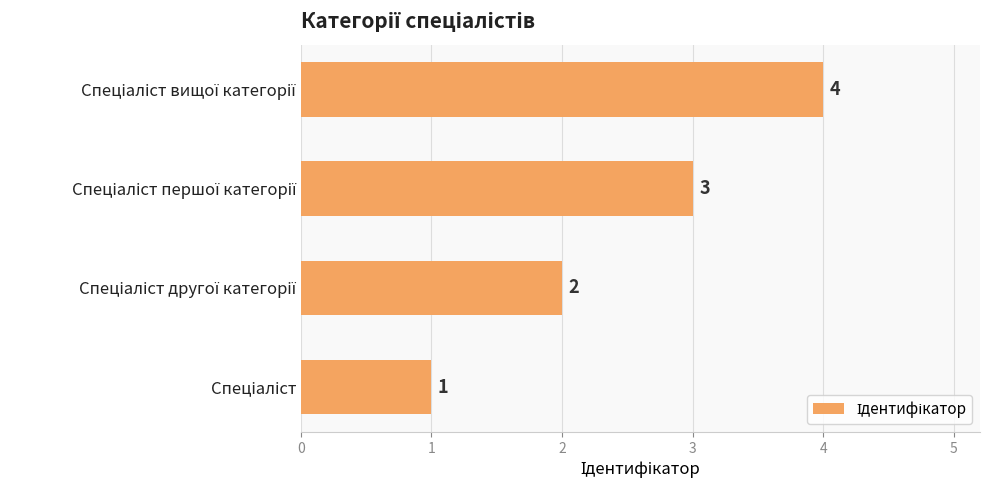

What is the smallest value displayed?

1